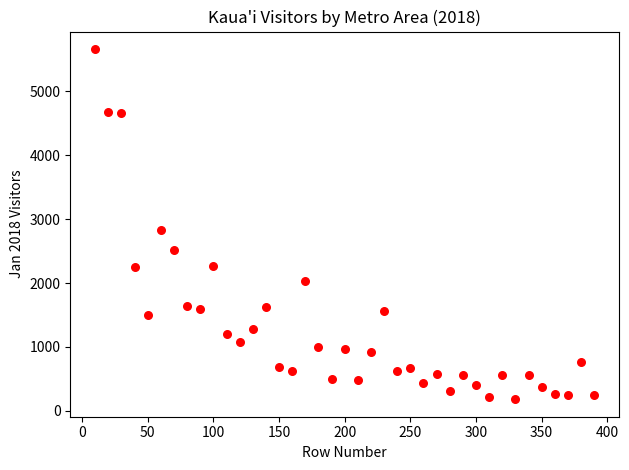

What Y value in the scatter plot is closest to 2922?

2834.3